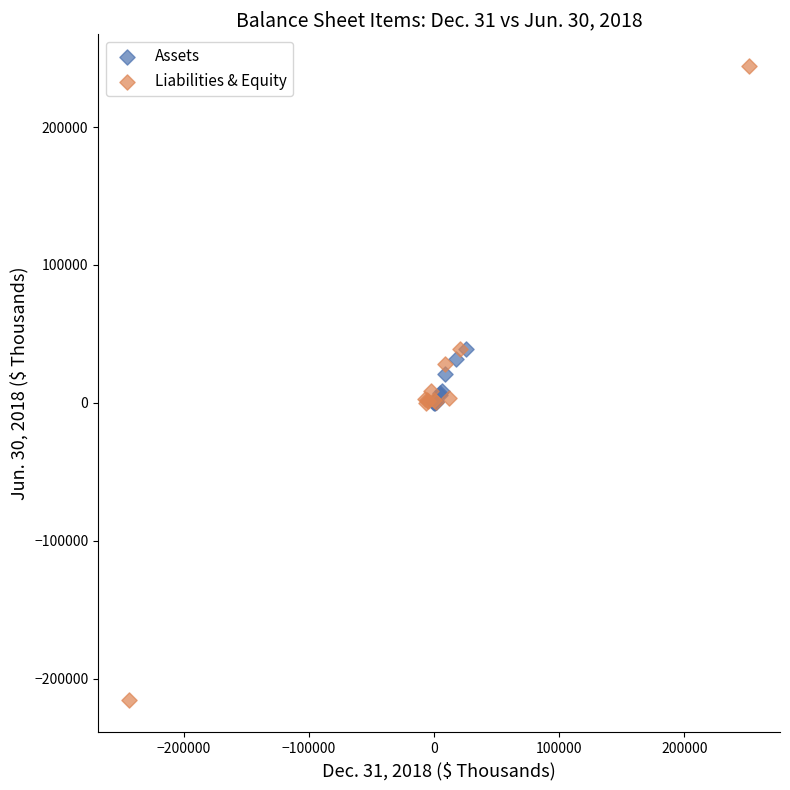

Which series has the largest Y range (max minus min)?

Liabilities & Equity